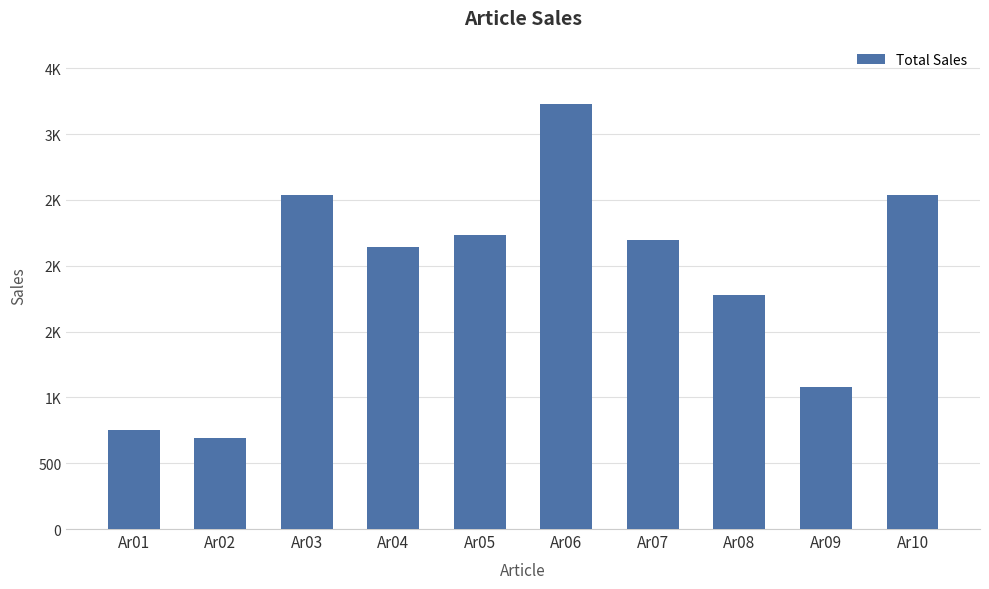

Does the chart contain any negative values?

No